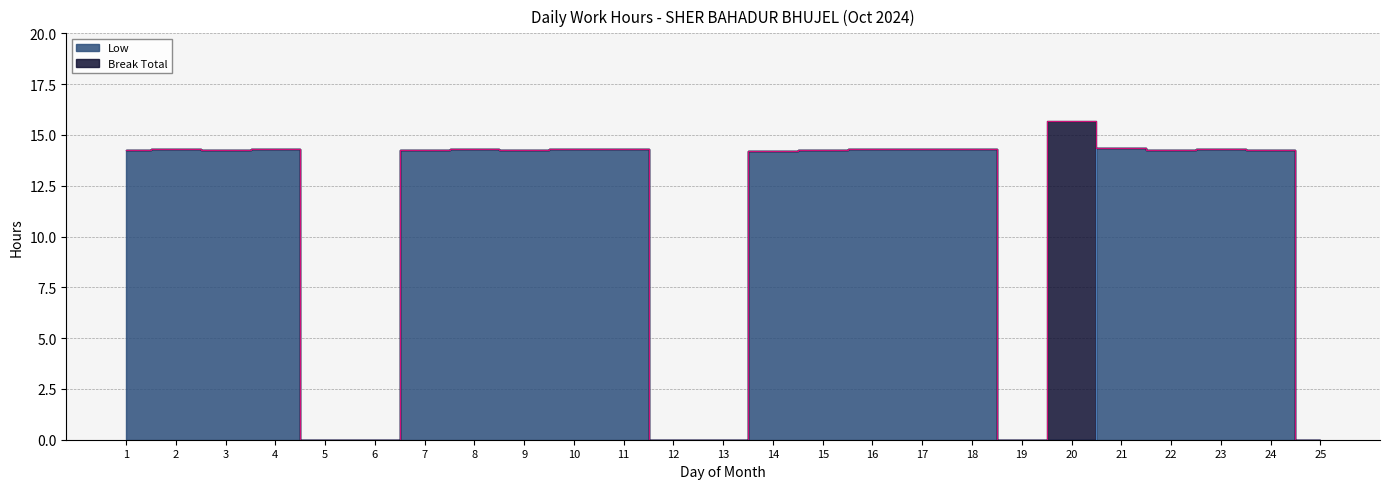

What is the average value?

10.3